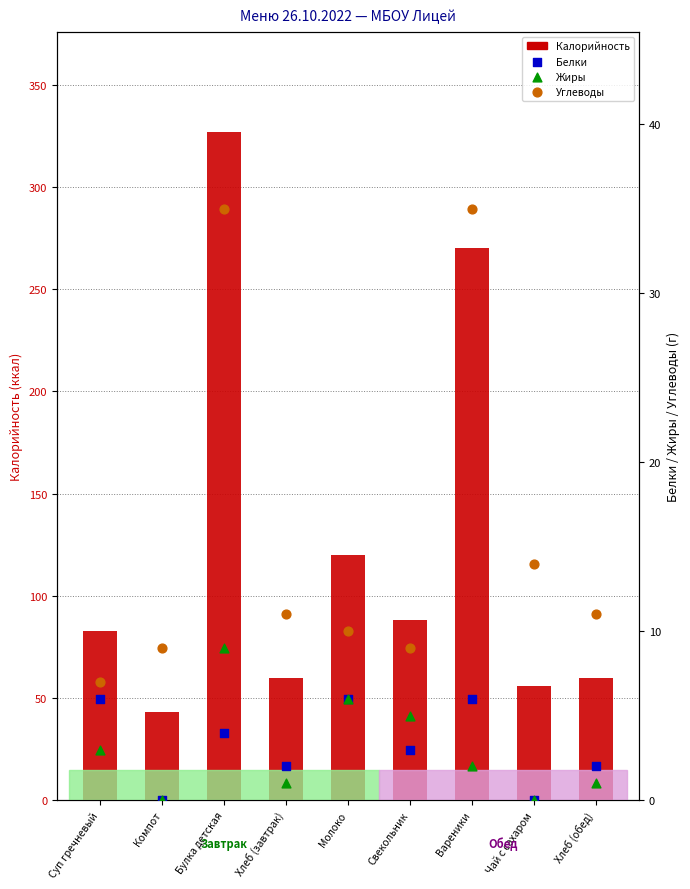

At how many categories does at least one series exceed 315?

1